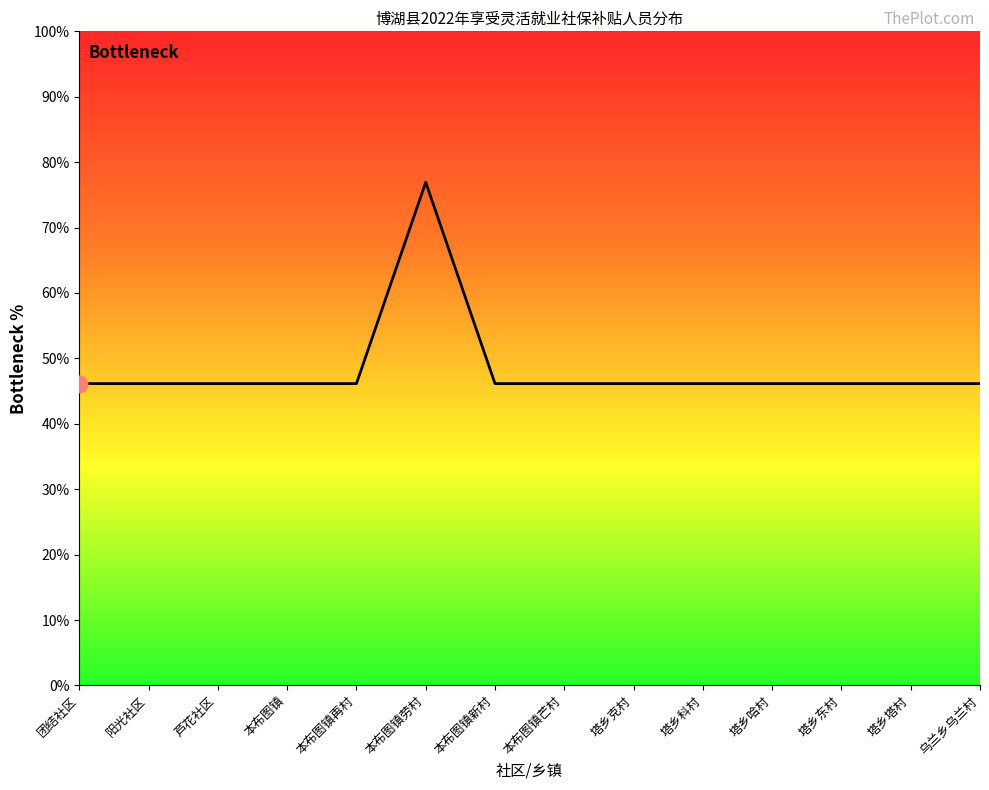

Does the chart display data point markers on the line(s)?

No